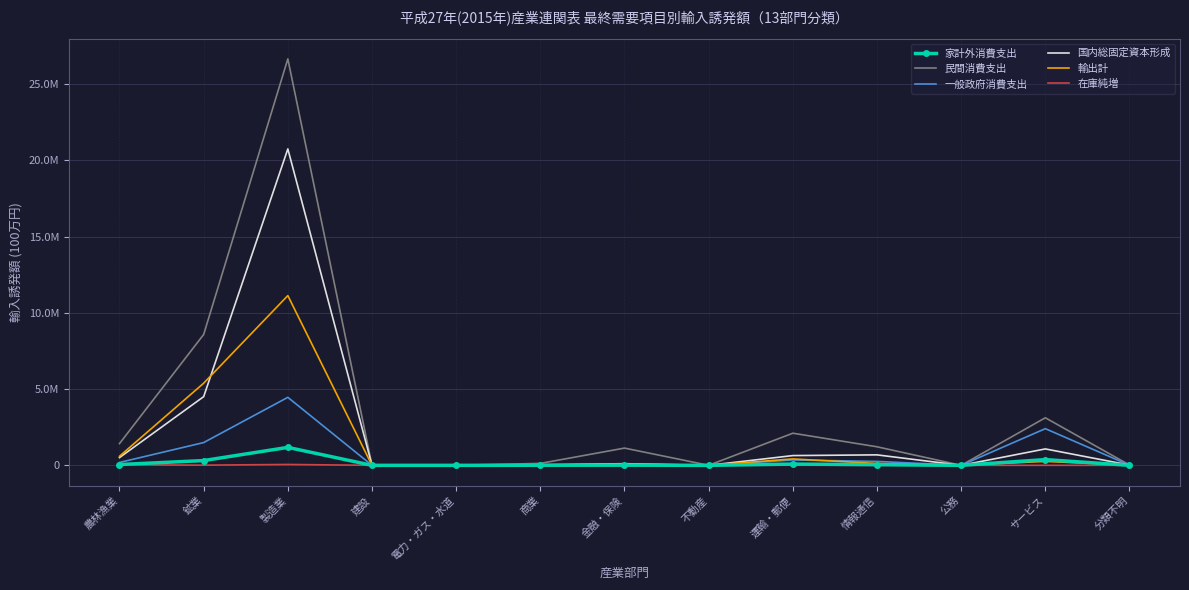

In 在庫純増, how many points are higher than both neighbors (excluding endpoints)?

4